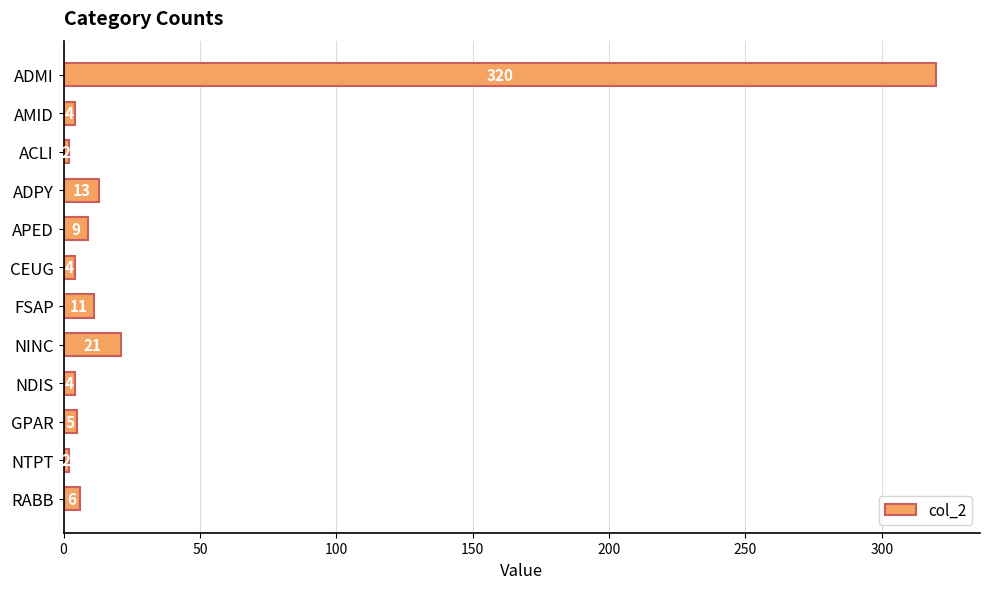

Which has a higher value, RABB or ADPY?

ADPY